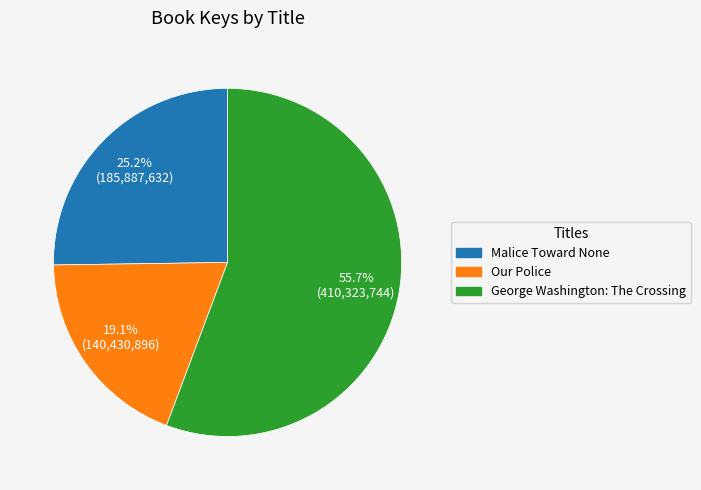

To the nearest percent, what portion does George Washington: The Crossing represent?

56%